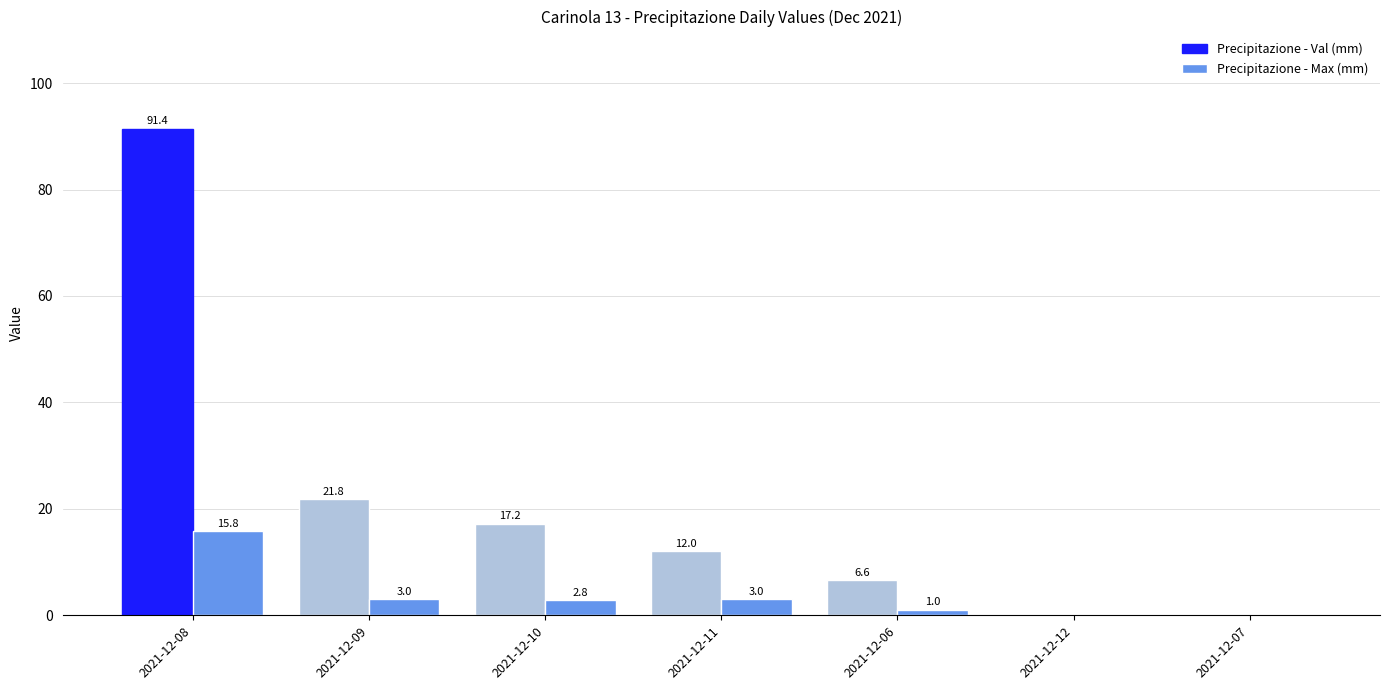

How many distinct data groups are displayed?

2